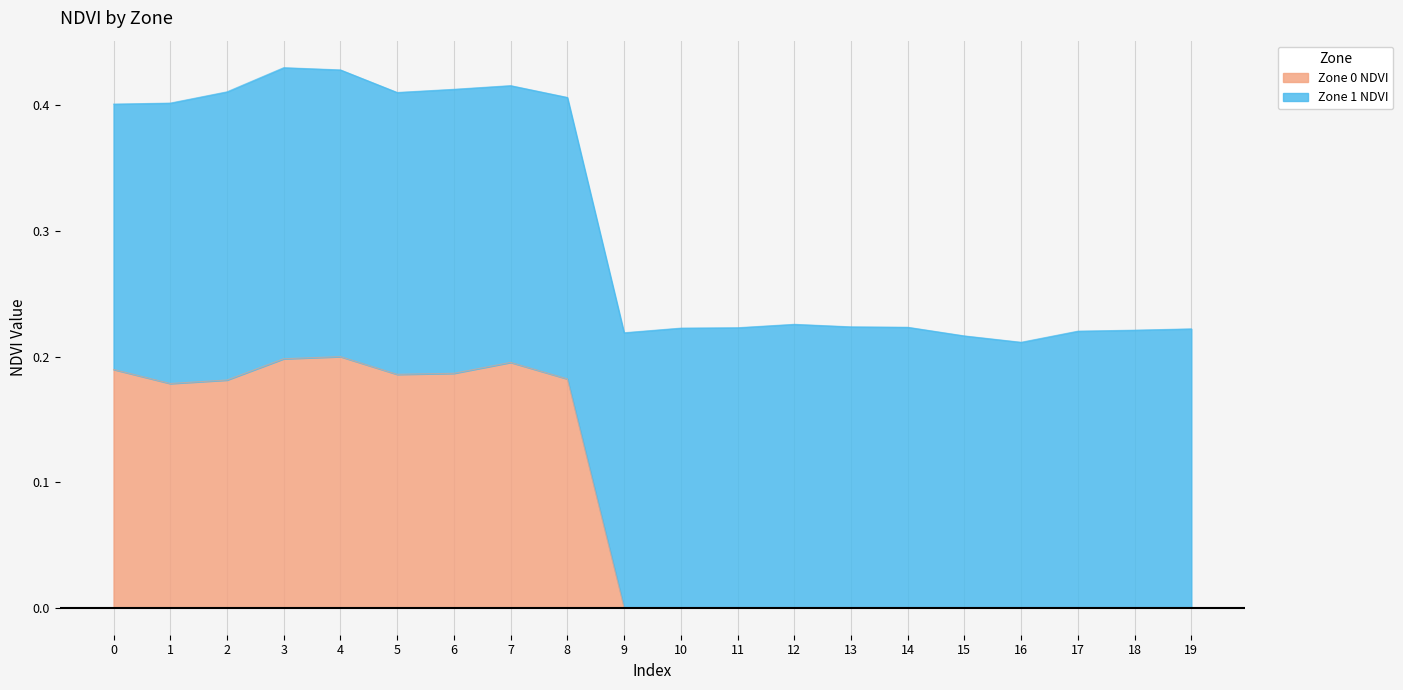

The value at 11 is 0.0. True or false?

True